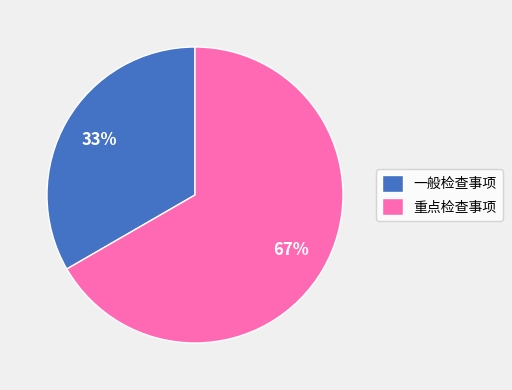

Combined, do 重点检查事项 and 一般检查事项 account for over 50%?

Yes